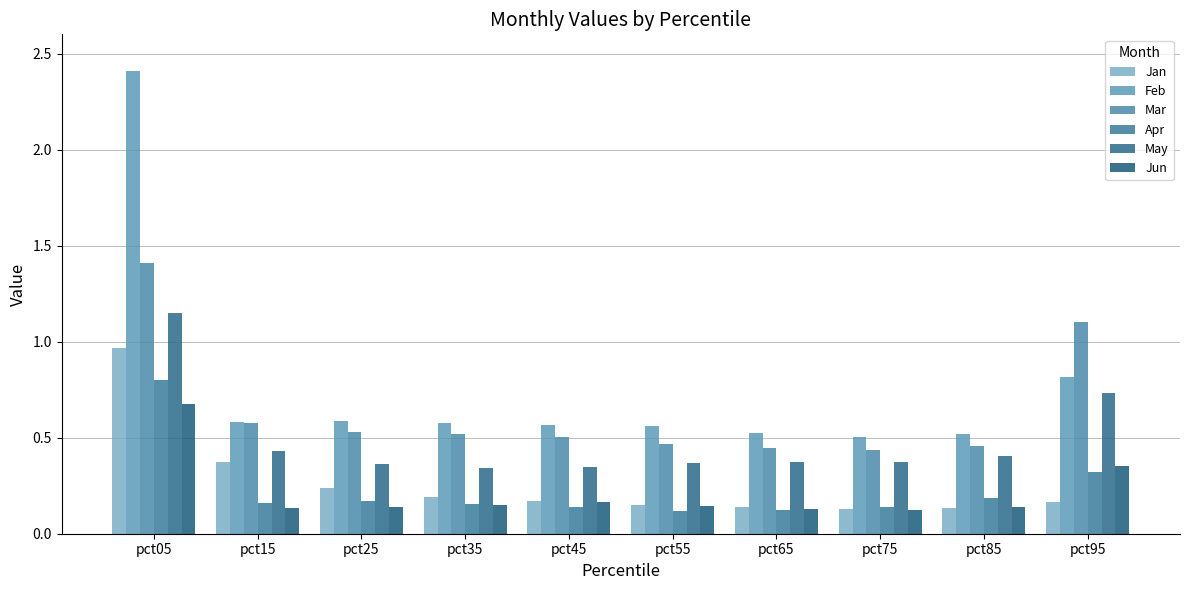

How many data points does each series have?

10